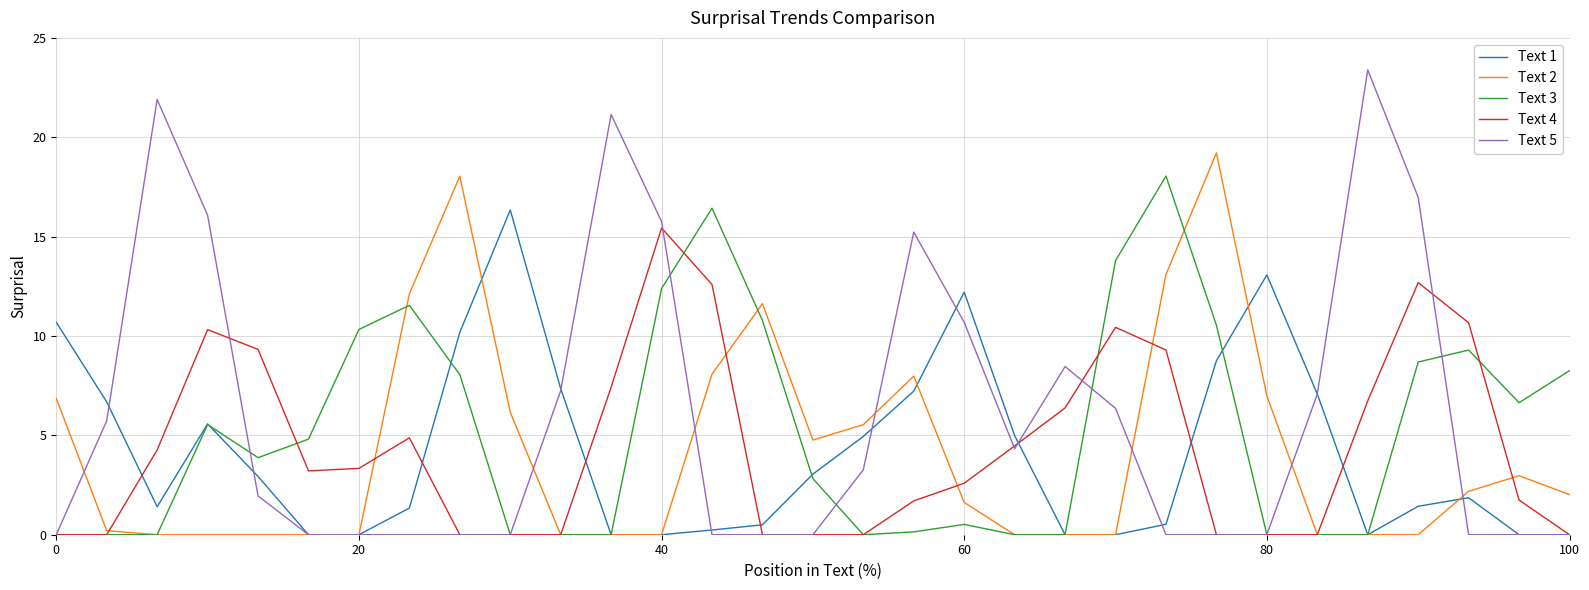

What is the maximum value for Text 5?

23.4